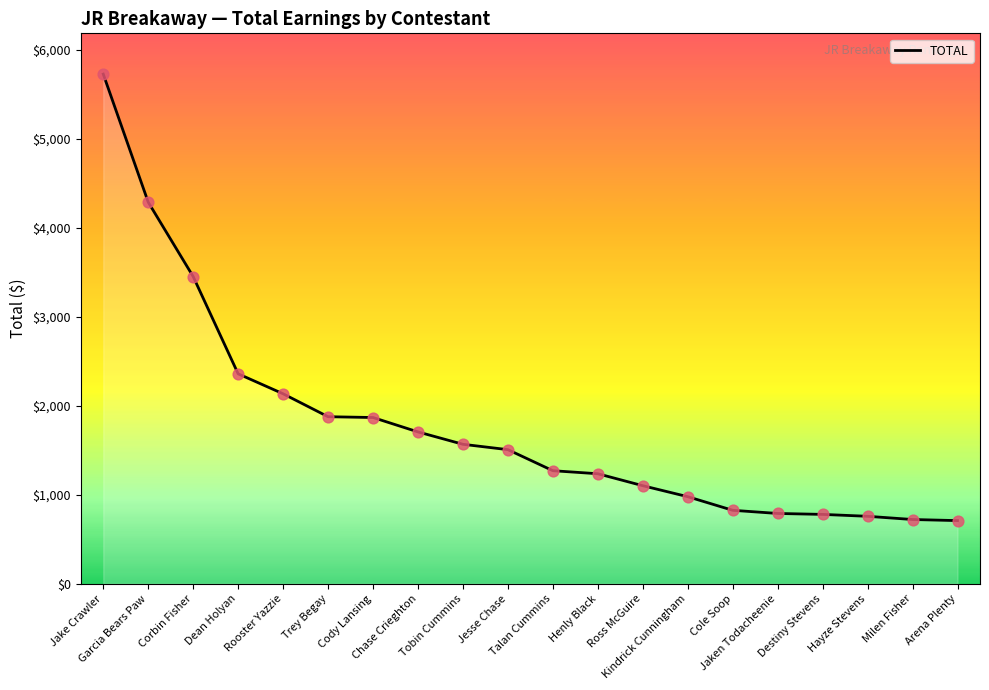

What is the difference between the maximum and minimum values?

5018.9